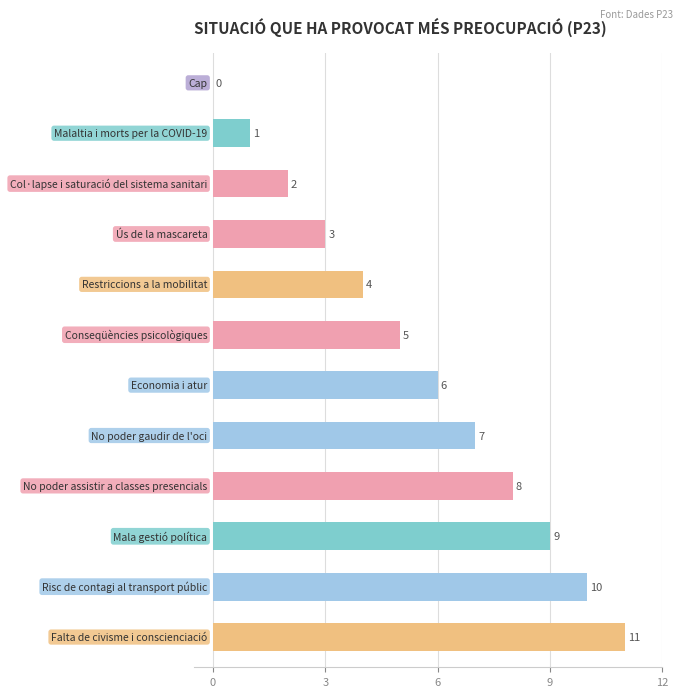

What is the sum of all values?

66